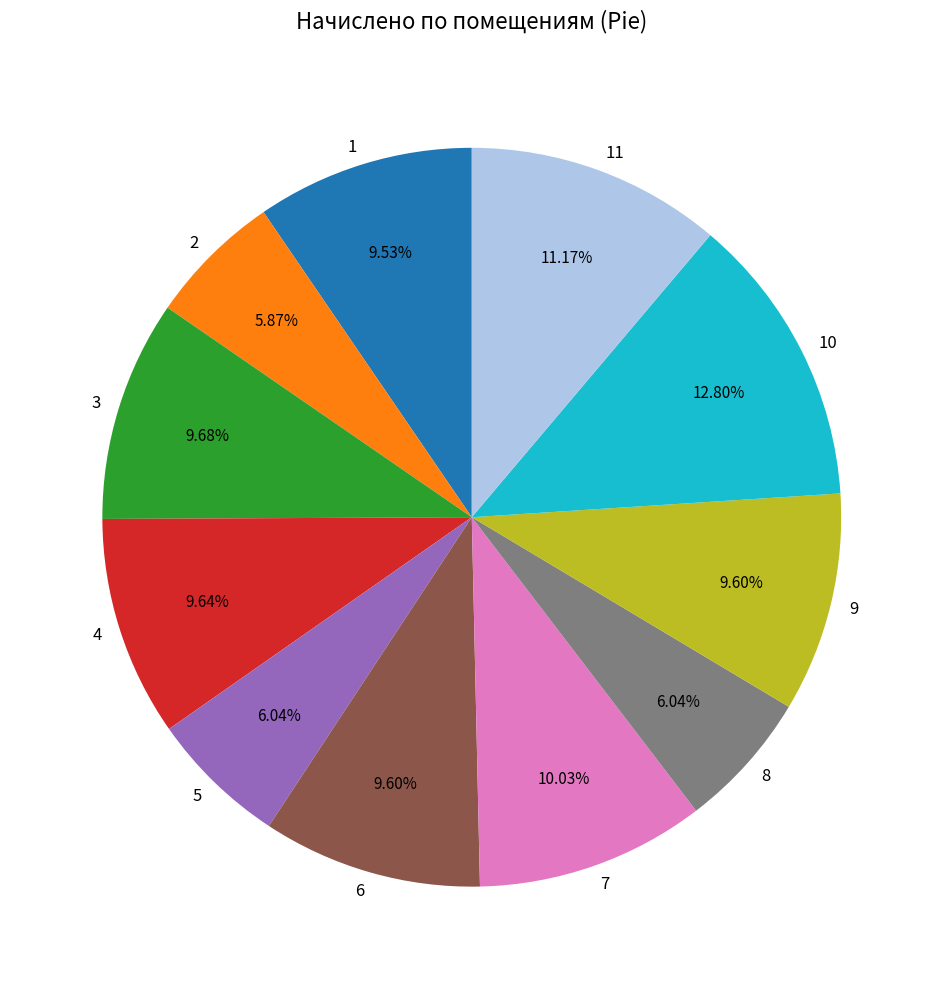

How many slices are in this pie chart?

11